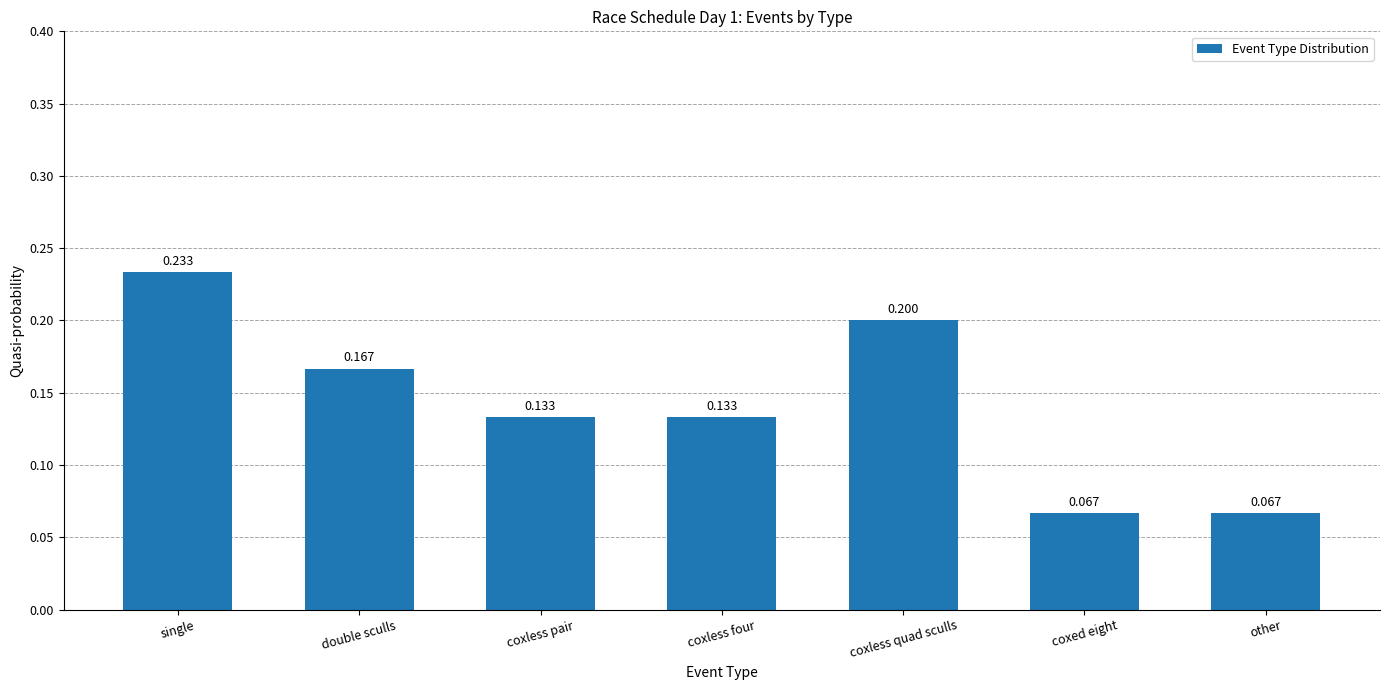

What is the sum of the values at coxless quad sculls and double sculls?

0.4